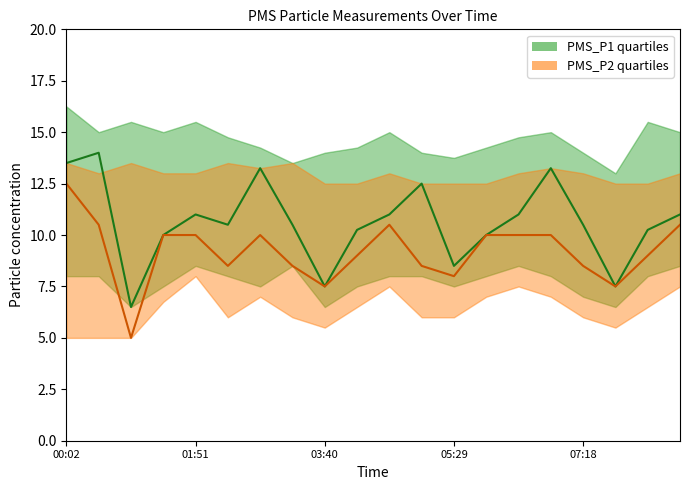

What is the difference between the highest and lowest values at 07:45?

7.5